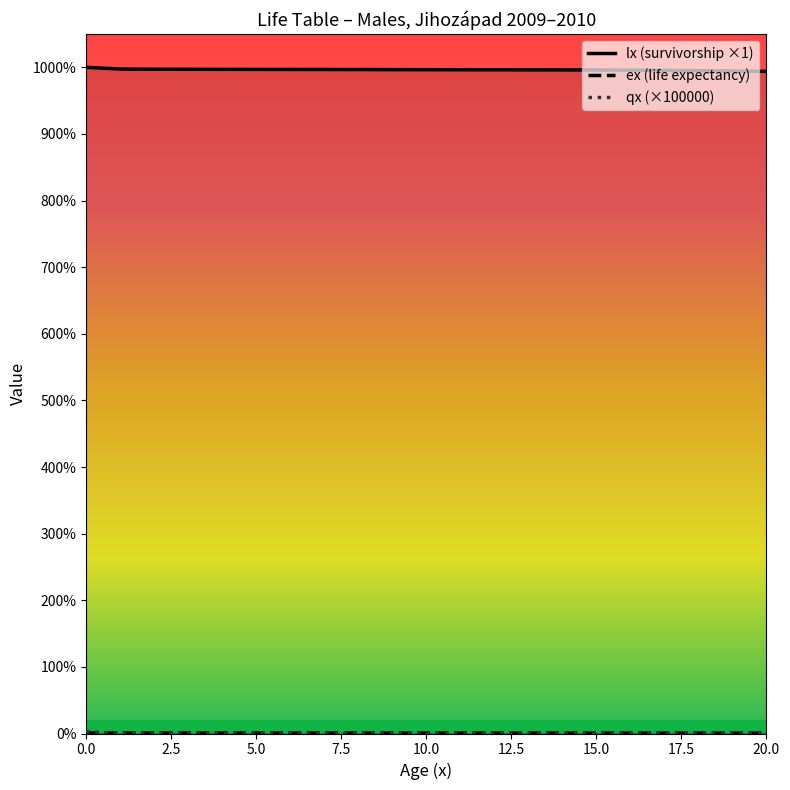

Reading left to right, list all the values displayed in this chart.

lx (survivorship ×1): 100000.0	99738.8	99712.3	99700.8	99691.7	99684.1	99677.3	99669.9	99661.0	99650.5	99640.3	99631.9	99624.9	99617.8	99608.9	99596.0	99575.9	99544.7	99500.7	99446.5	99386.1
ex (life expectancy): 74.8	74.0	73.1	72.1	71.1	70.1	69.1	68.1	67.1	66.1	65.1	64.1	63.1	62.1	61.1	60.1	59.1	58.2	57.2	56.2	55.3
qx (×100000): 261.2	26.5	11.5	9.1	7.6	6.9	7.3	9.0	10.6	10.3	8.4	7.0	7.1	8.9	13.0	20.2	31.3	44.3	54.4	60.8	66.3